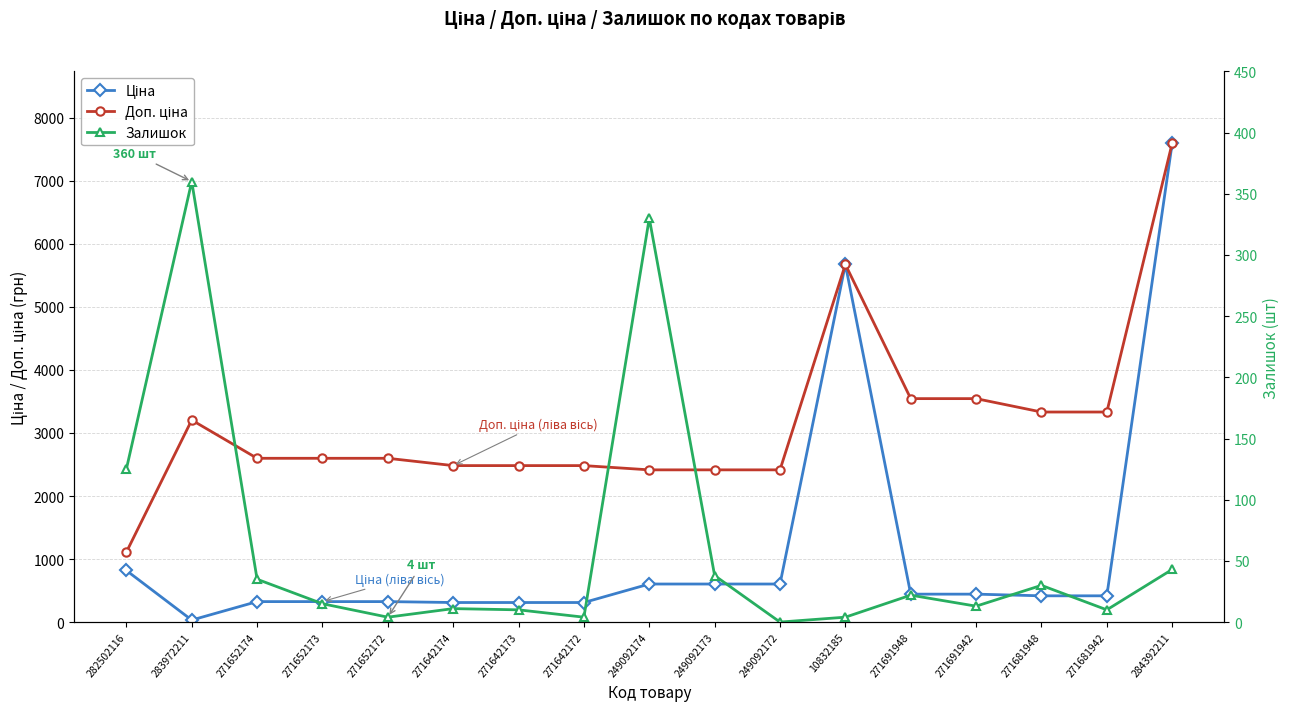

Which series has the largest total across all categories?

Доп. ціна